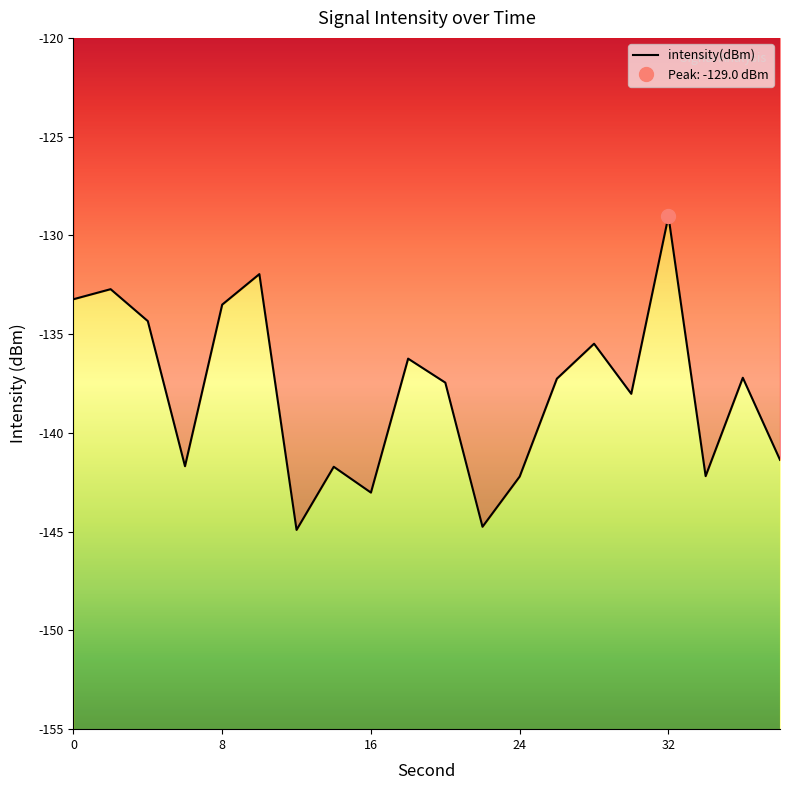

Reading left to right, transcribe all the data shown in this chart.

-133.2	-132.7	-134.3	-141.7	-133.5	-132.0	-144.9	-141.7	-143.0	-136.2	-137.5	-144.8	-142.2	-137.3	-135.5	-138.0	-129.0	-142.2	-137.2	-141.4